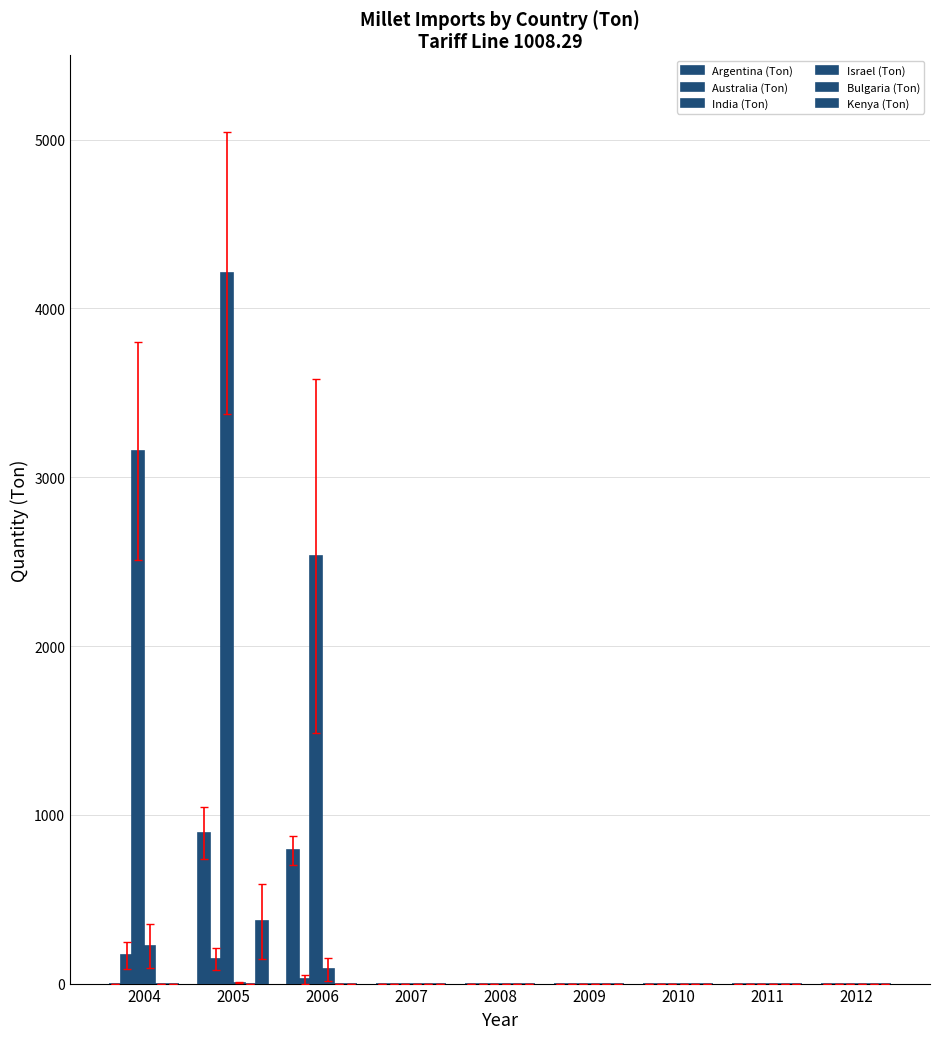

Reading left to right, extract all data points from this chart.

Argentina (Ton): 2004=0	2005=895	2006=789	2007=0	2008=0	2009=0	2010=0	2011=0	2012=0
Australia (Ton): 2004=168	2005=146	2006=26	2007=0	2008=0	2009=0	2010=0	2011=0	2012=0
India (Ton): 2004=3154	2005=4209	2006=2532	2007=0	2008=0	2009=0	2010=0	2011=0	2012=0
Israel (Ton): 2004=223	2005=6	2006=84	2007=0	2008=0	2009=0	2010=0	2011=0	2012=0
Bulgaria (Ton): 2004=0	2005=0	2006=0	2007=0	2008=0	2009=0	2010=0	2011=0	2012=0
Kenya (Ton): 2004=0	2005=370	2006=0	2007=0	2008=0	2009=0	2010=0	2011=0	2012=0